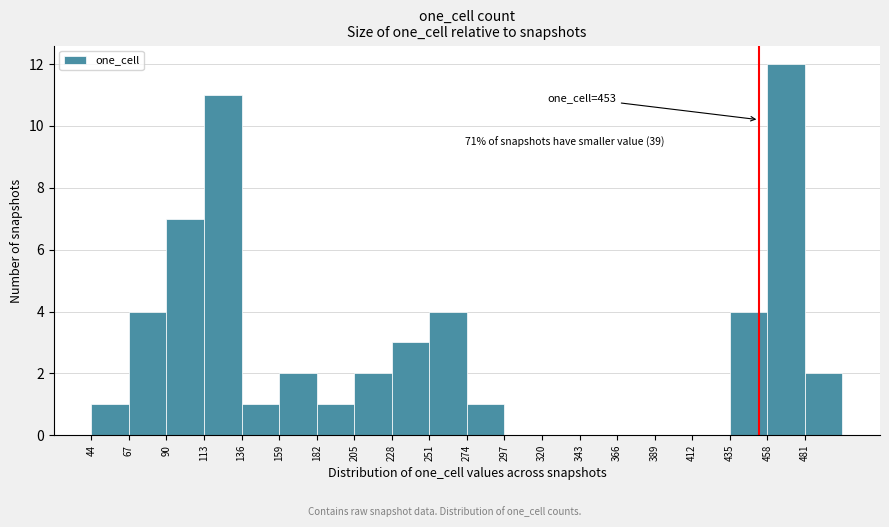

Over which range of the x-axis is the bar tallest?

458 to 481